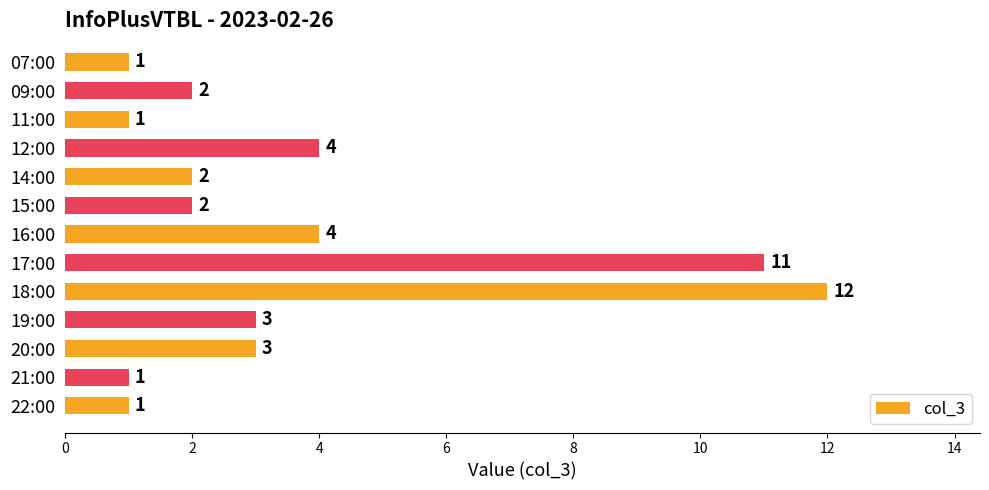

What is the minimum value shown in the chart?

1